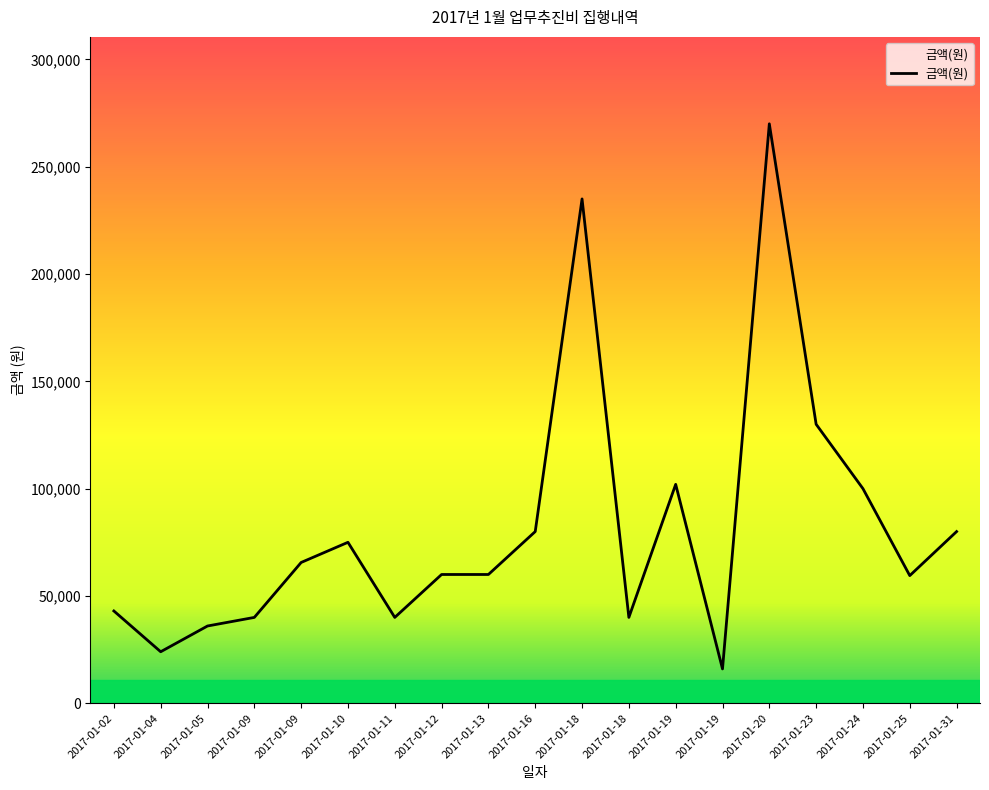

Does the chart have visible grid lines?

No